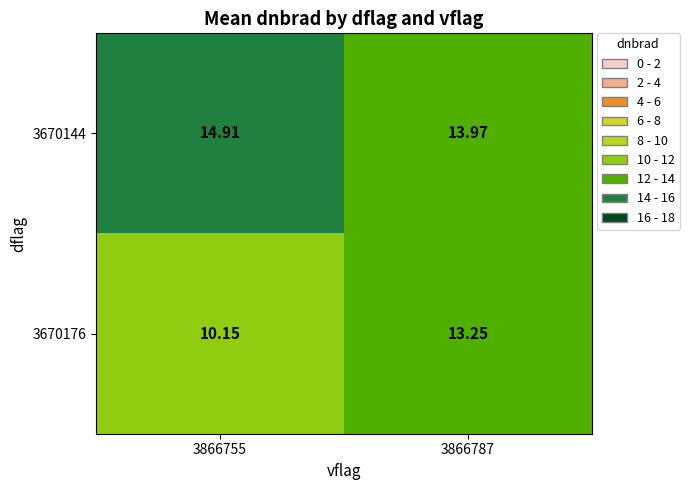

Which series has the widest spread of values?

3670176